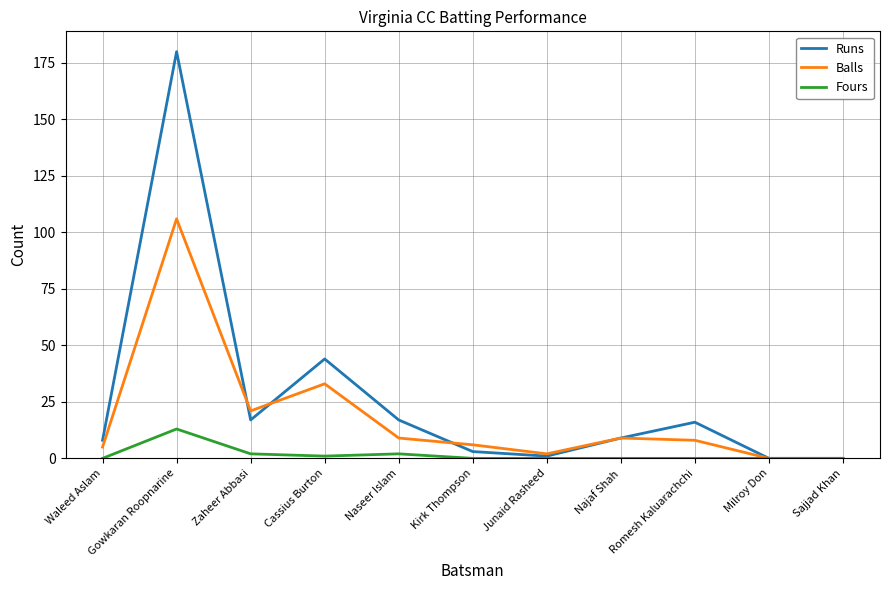

Where is Balls nearest to the value 53?

Cassius Burton